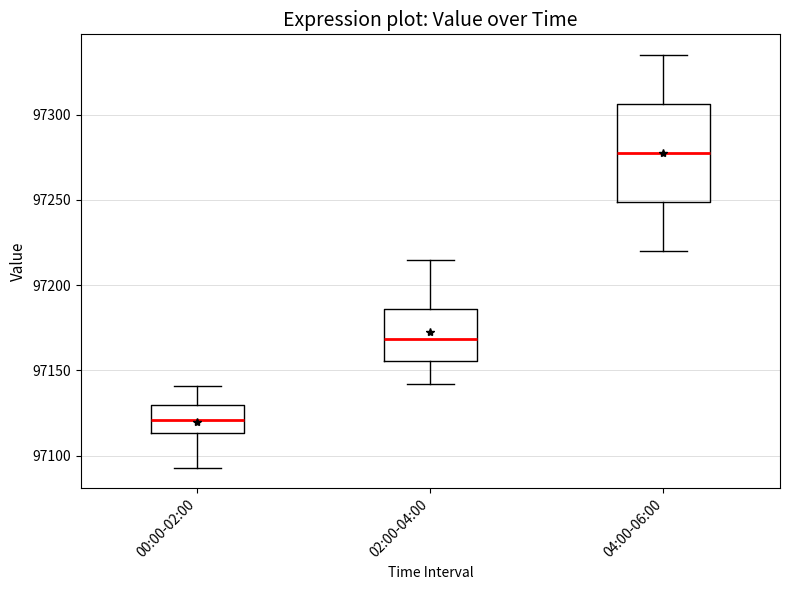

Where does the upper whisker of the box for 04:00-06:00 end on the y-axis? The values are not printed on the chart, so give them approximately, as read against the axis.

97335